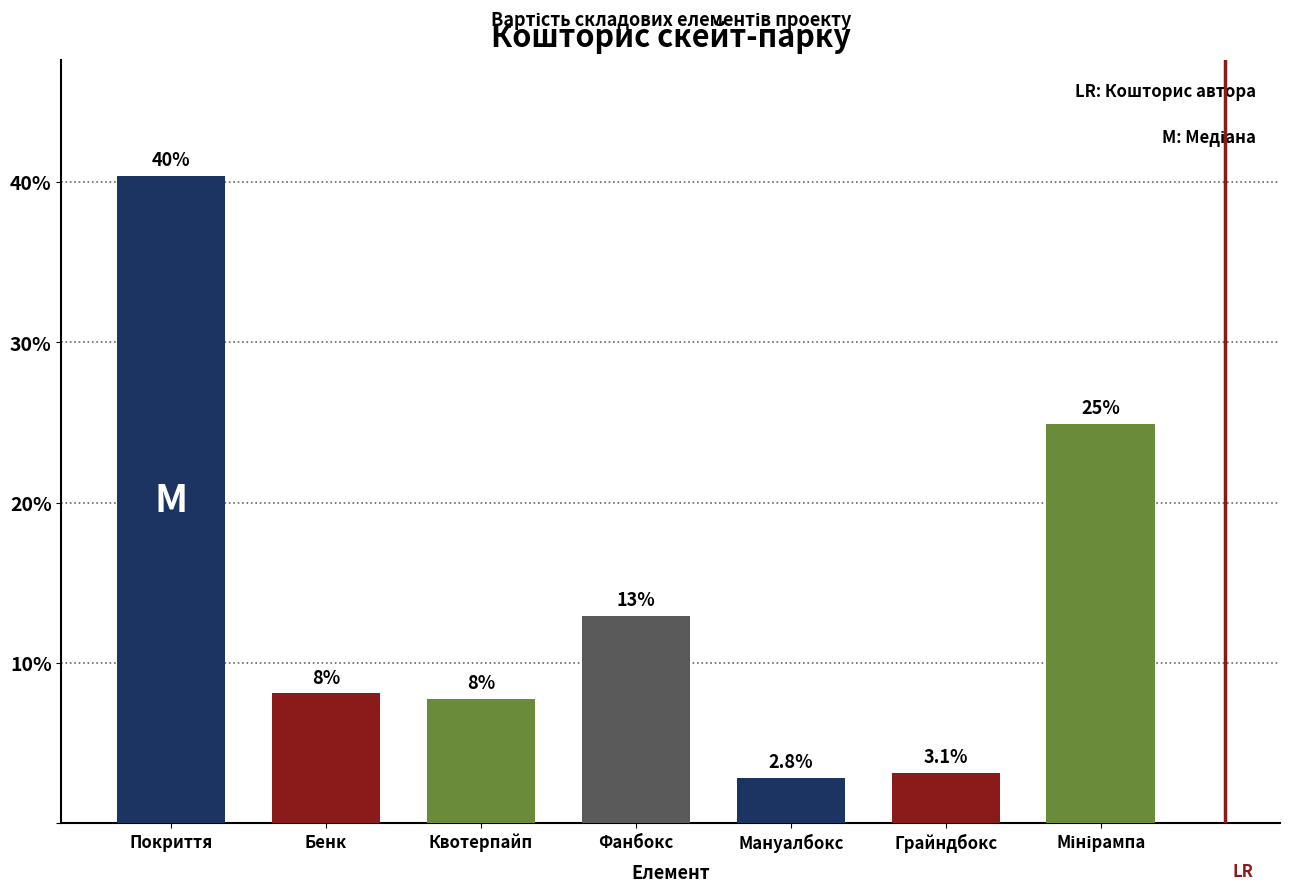

At which label does the data first exceed 8?

Покриття